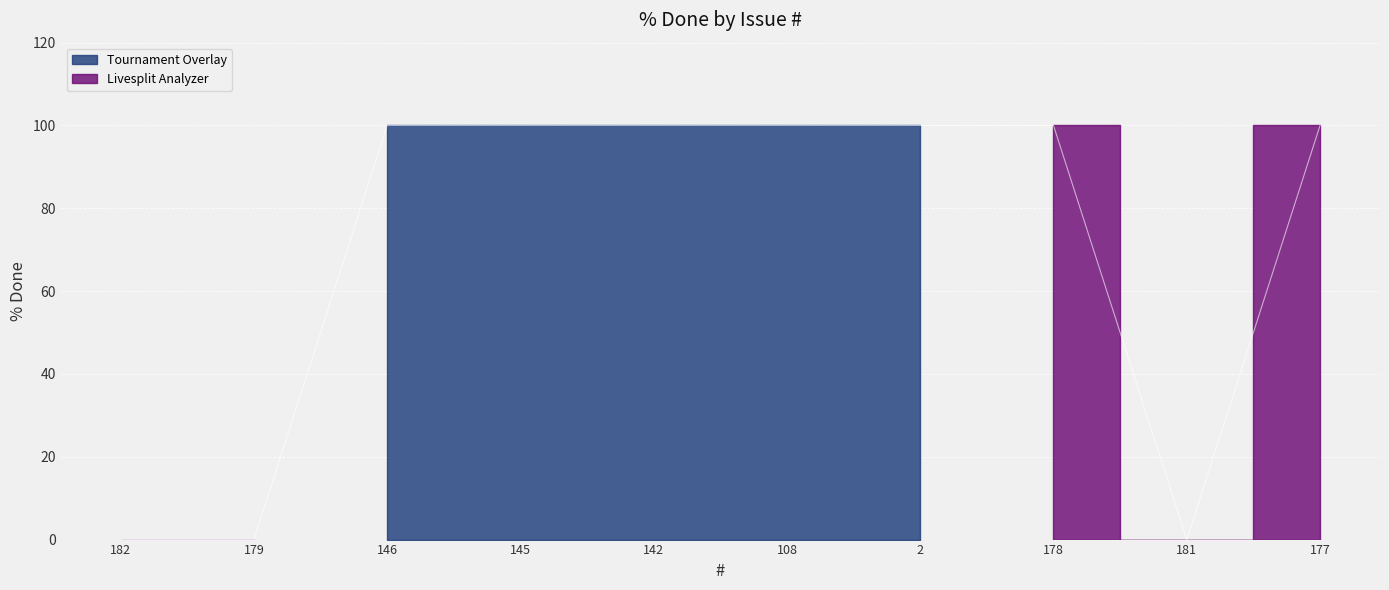

Between 2 and 108, which is larger?

2